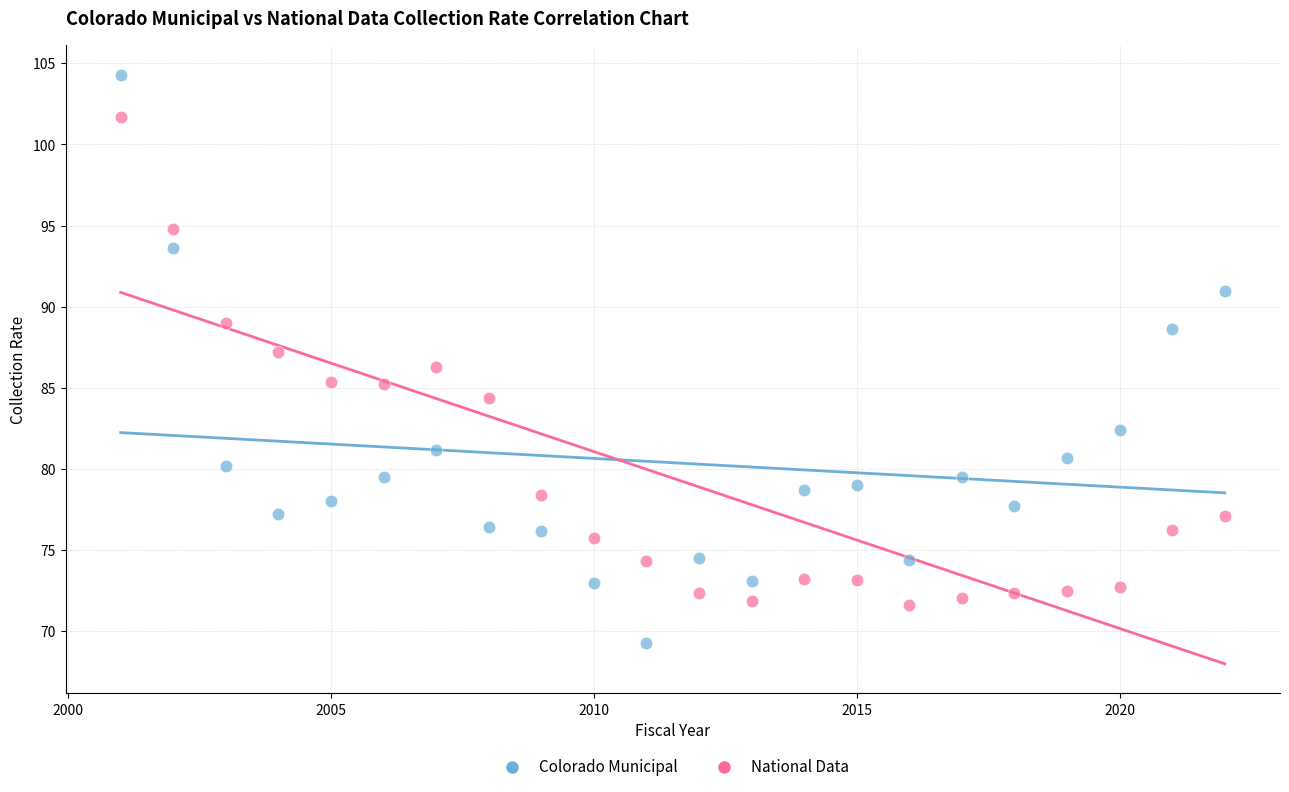

Which series contains the lowest Y value?

Colorado Municipal